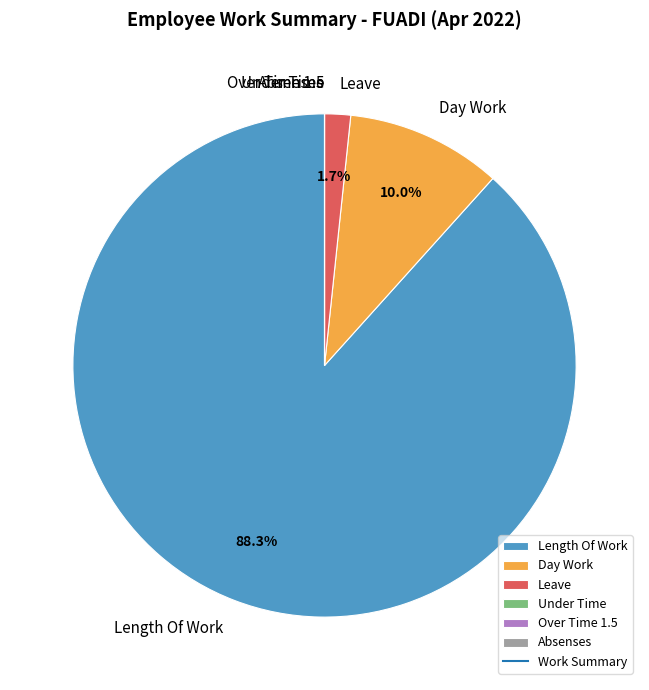

Which slice is the largest?

Length Of Work